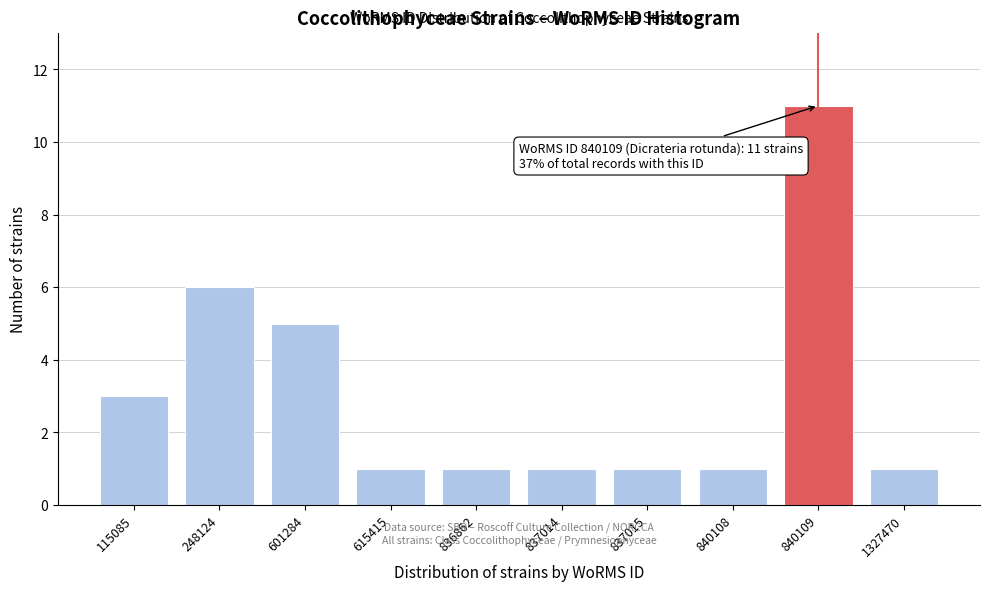

Reading left to right, extract all data points from this chart.

115085=3	248124=6	601284=5	615415=1	836862=1	837014=1	837015=1	840108=1	840109=11	1327470=1